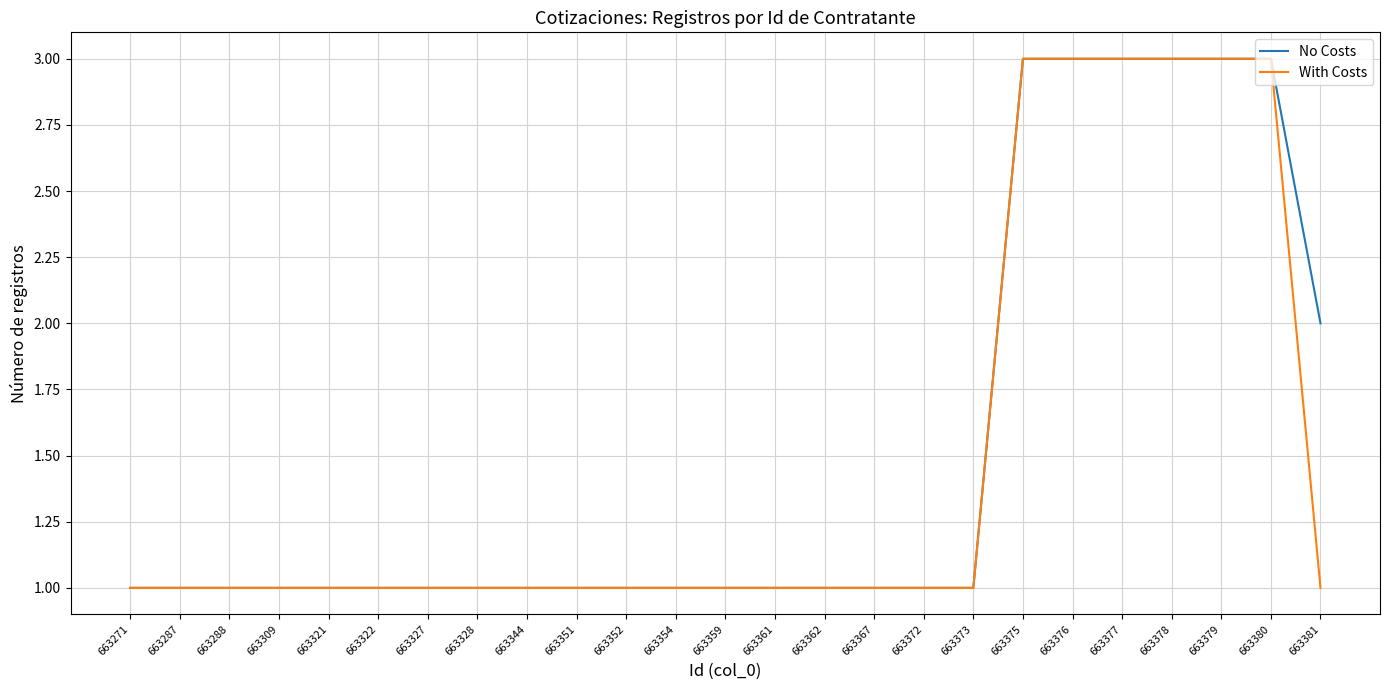

Reading left to right, what are all the values shown in this chart?

No Costs: 1	1	1	1	1	1	1	1	1	1	1	1	1	1	1	1	1	1	3	3	3	3	3	3	2
With Costs: 1	1	1	1	1	1	1	1	1	1	1	1	1	1	1	1	1	1	3	3	3	3	3	3	1